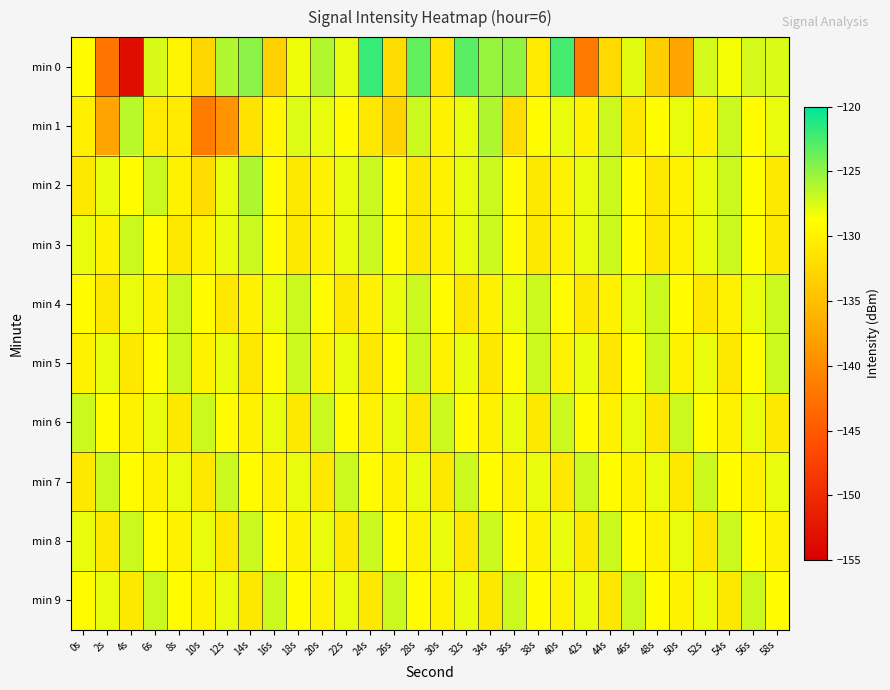

Rank the series by their maximum value, from lowest to highest.

min 3, min 4, min 5, min 6, min 7, min 8, min 9, min 1, min 2, min 0